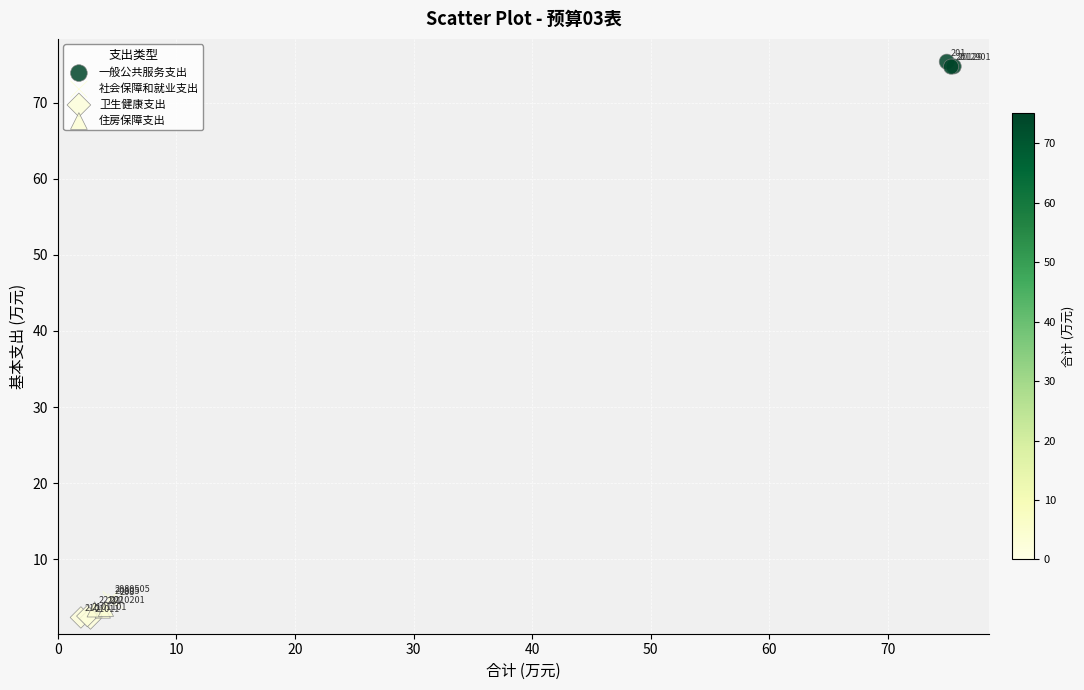

What are all the series names shown in the legend?

一般公共服务支出, 社会保障和就业支出, 卫生健康支出, 住房保障支出